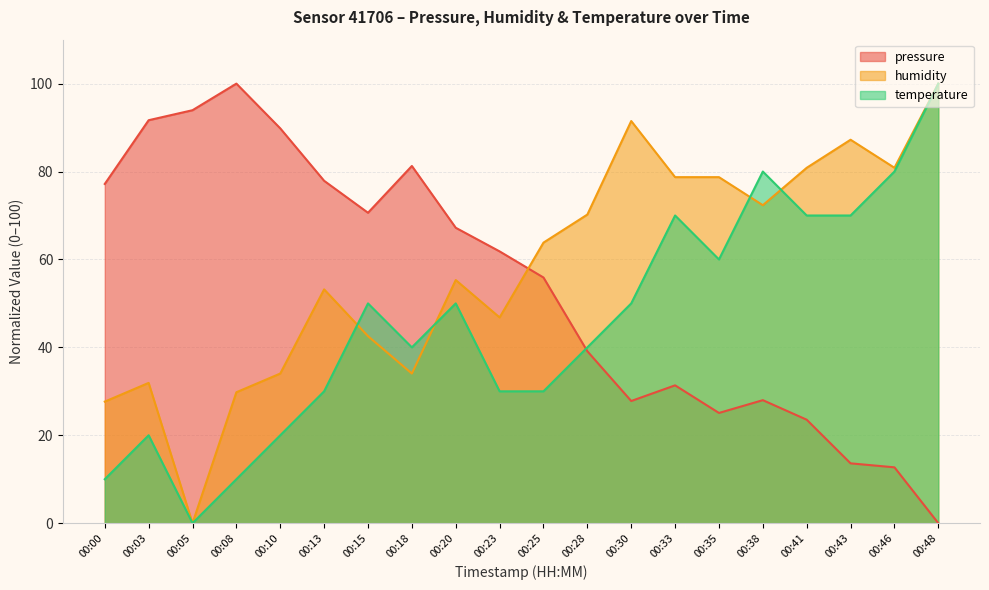

Is it true that pressure equals 77.2 at 00:00?

True